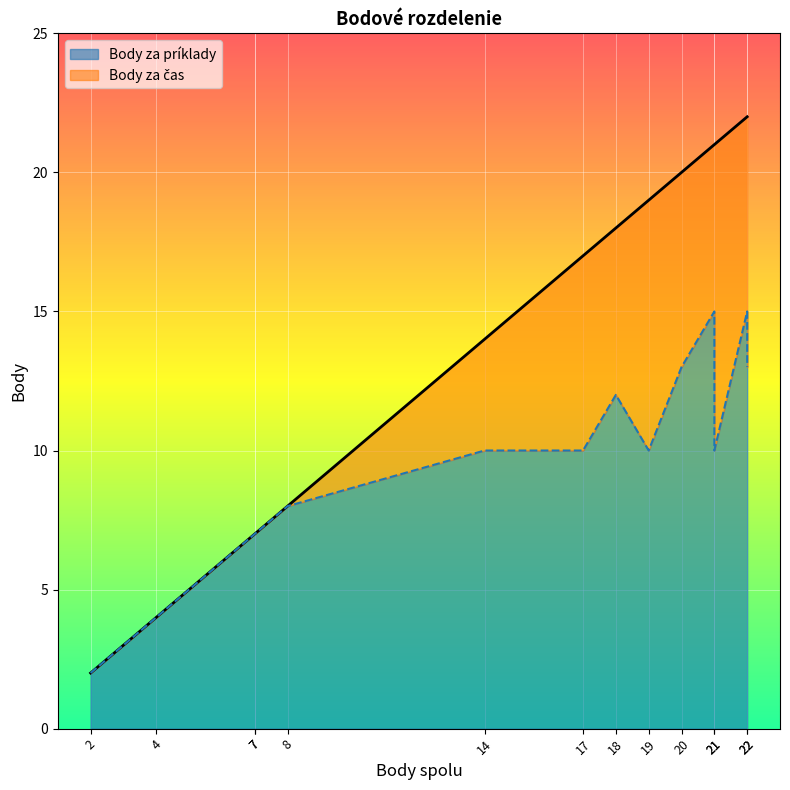

After their last crossing, which series has the higher values: Body za čas or Body za príklady?

Body za príklady